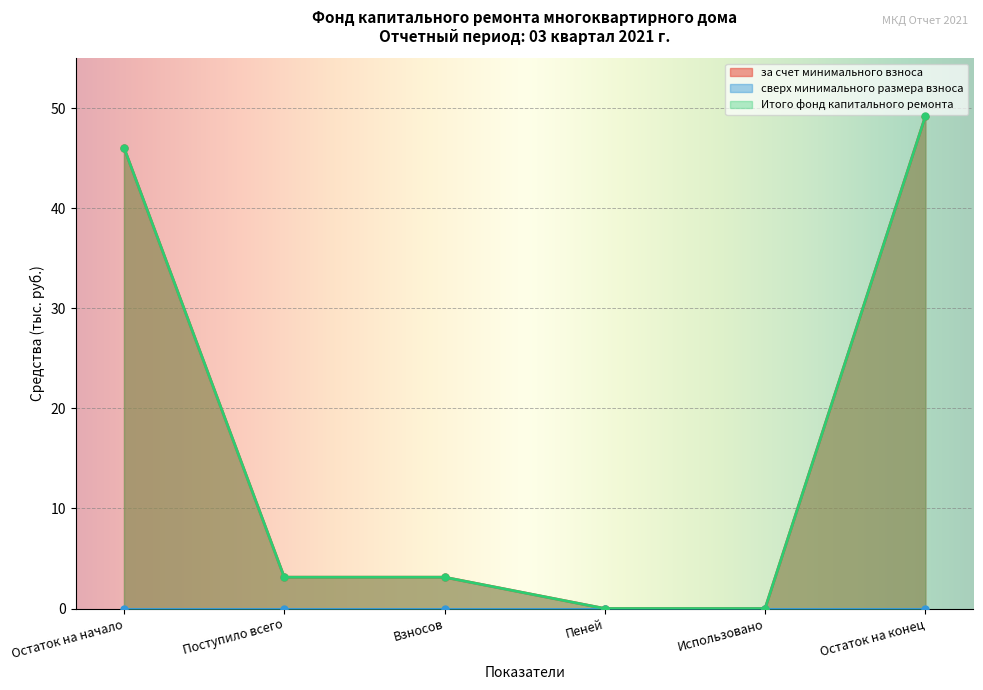

The value of за счет минимального взноса at Взносов is 5.3. True or false?

False